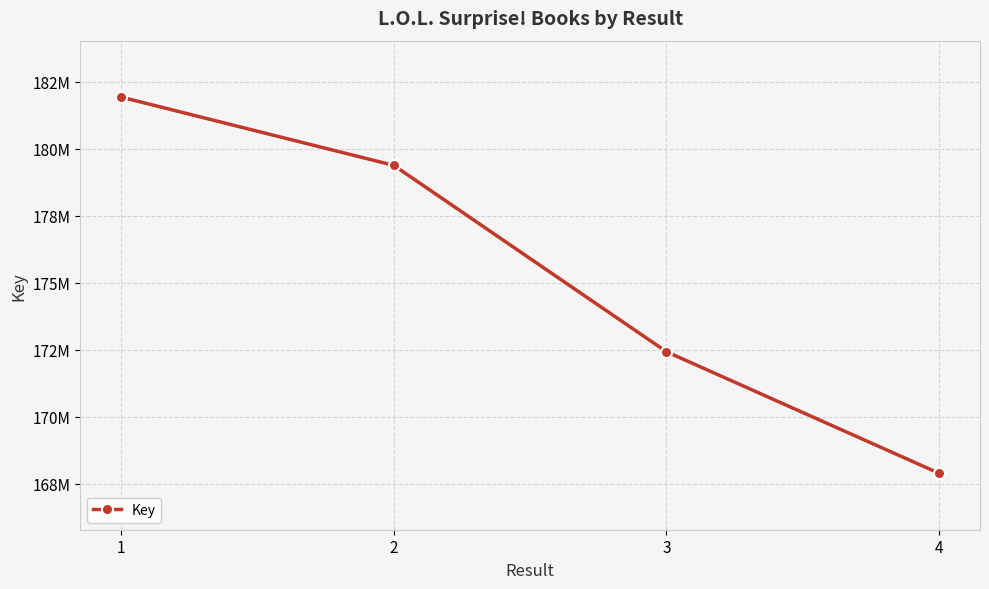

What is the greatest value displayed?

181933720